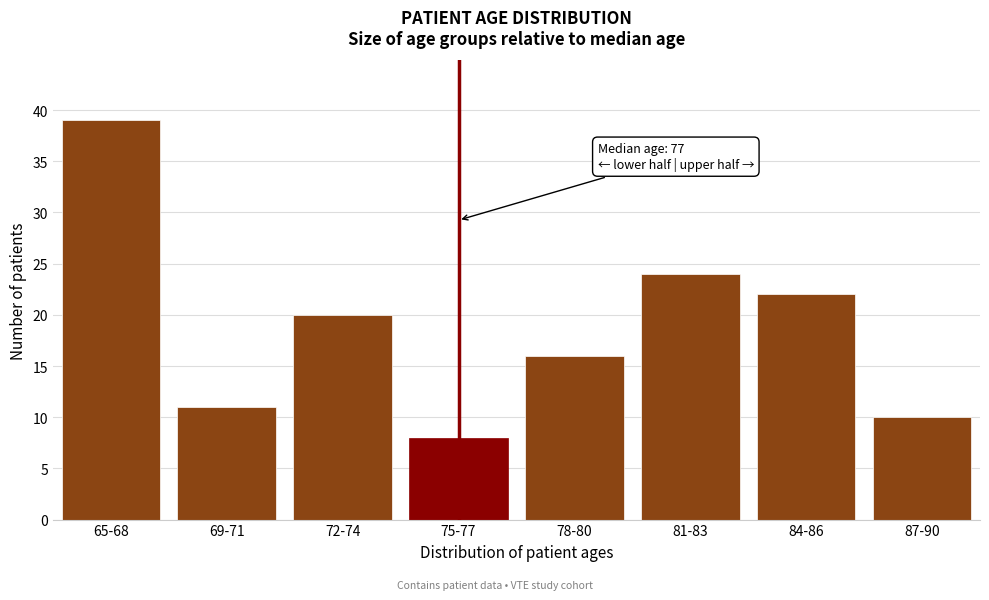

Reading left to right, list all the values displayed in this chart.

65-68=39	69-71=11	72-74=20	75-77=8	78-80=16	81-83=24	84-86=22	87-90=10